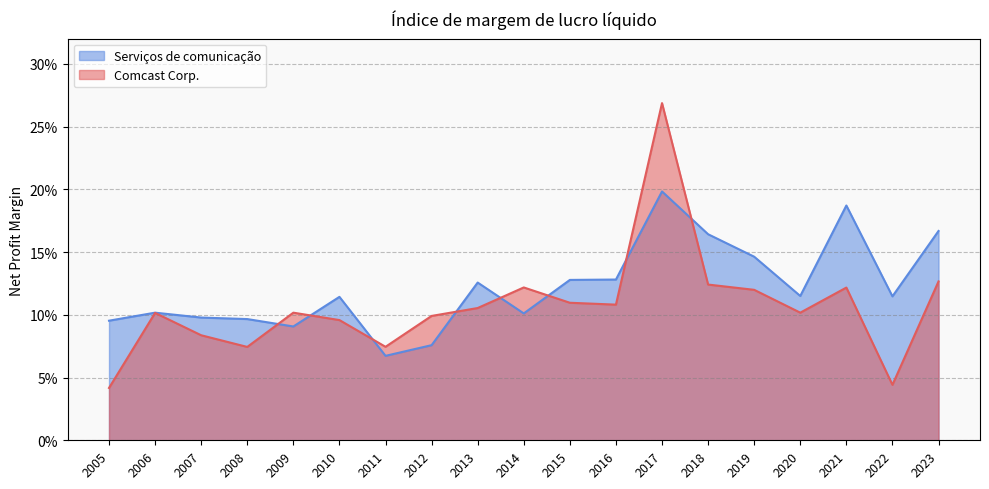

Reading left to right, list all the values displayed in this chart.

Comcast Corp.: 2023=0.1	2022=0.0	2021=0.1	2020=0.1	2019=0.1	2018=0.1	2017=0.3	2016=0.1	2015=0.1	2014=0.1	2013=0.1	2012=0.1	2011=0.1	2010=0.1	2009=0.1	2008=0.1	2007=0.1	2006=0.1	2005=0.0
Serviços de comunicação: 2023=0.2	2022=0.1	2021=0.2	2020=0.1	2019=0.1	2018=0.2	2017=0.2	2016=0.1	2015=0.1	2014=0.1	2013=0.1	2012=0.1	2011=0.1	2010=0.1	2009=0.1	2008=0.1	2007=0.1	2006=0.1	2005=0.1